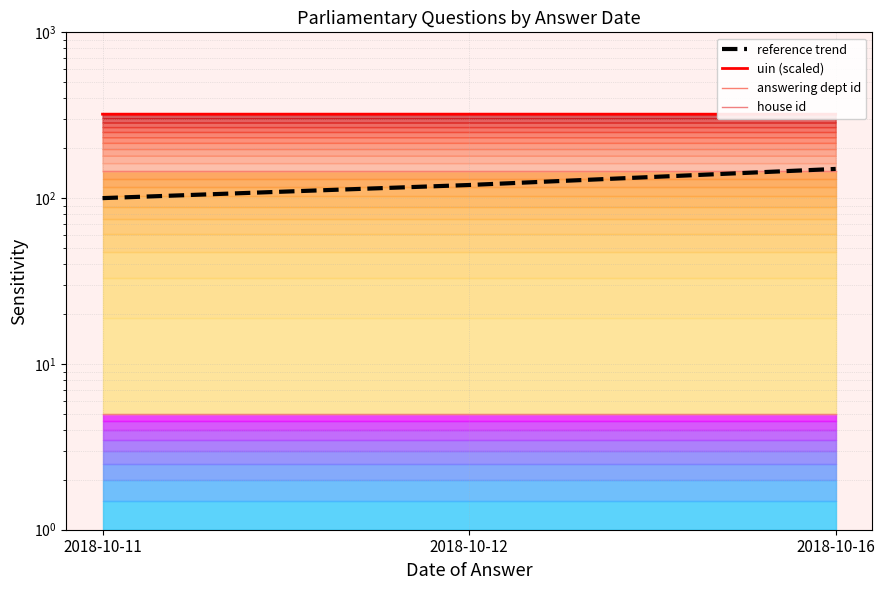

How many data points does each series have?

3